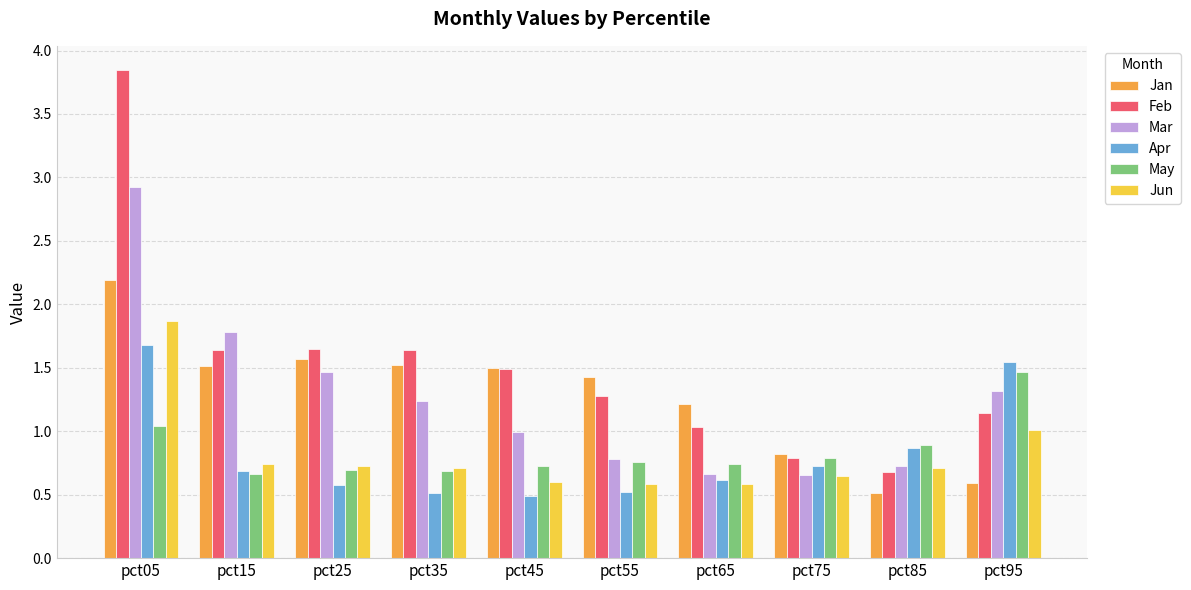

What is the sum of the Jan values at pct95 and pct55?

2.0